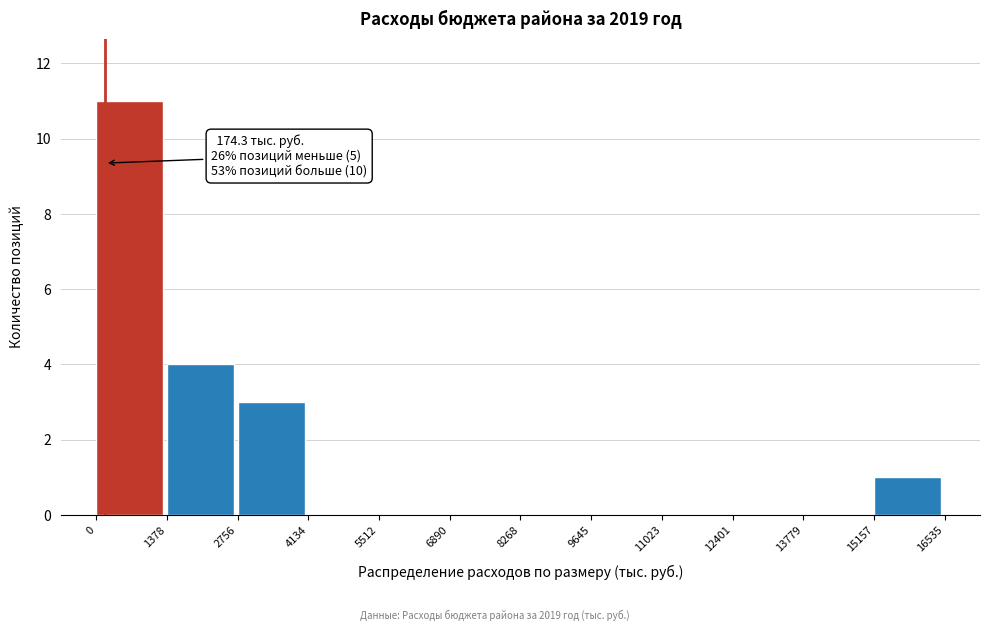

Over which range of the x-axis is the bar tallest?

0 to 1378